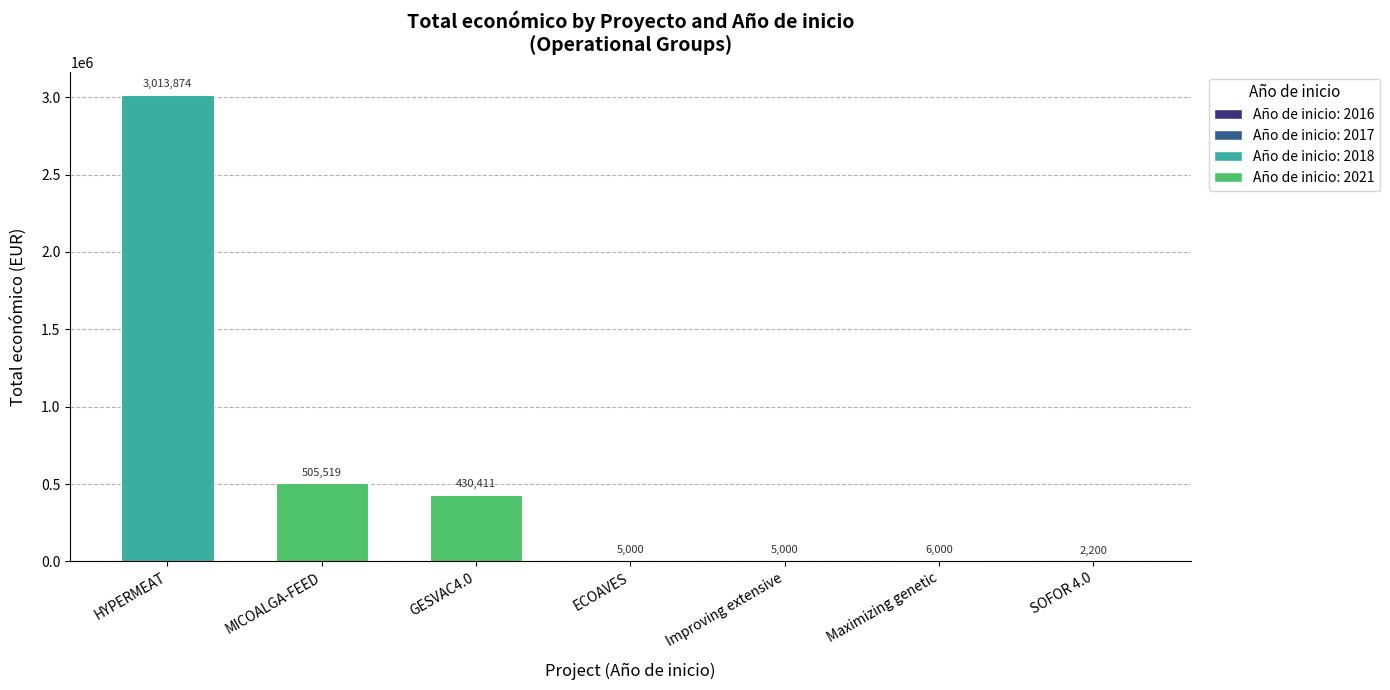

Reading left to right, list all the values displayed in this chart.

HYPERMEAT=3013874	MICOALGA-FEED=505519	GESVAC4.0=430411	ECOAVES=5000	Improving extensive=5000	Maximizing genetic=6000	SOFOR 4.0=2200